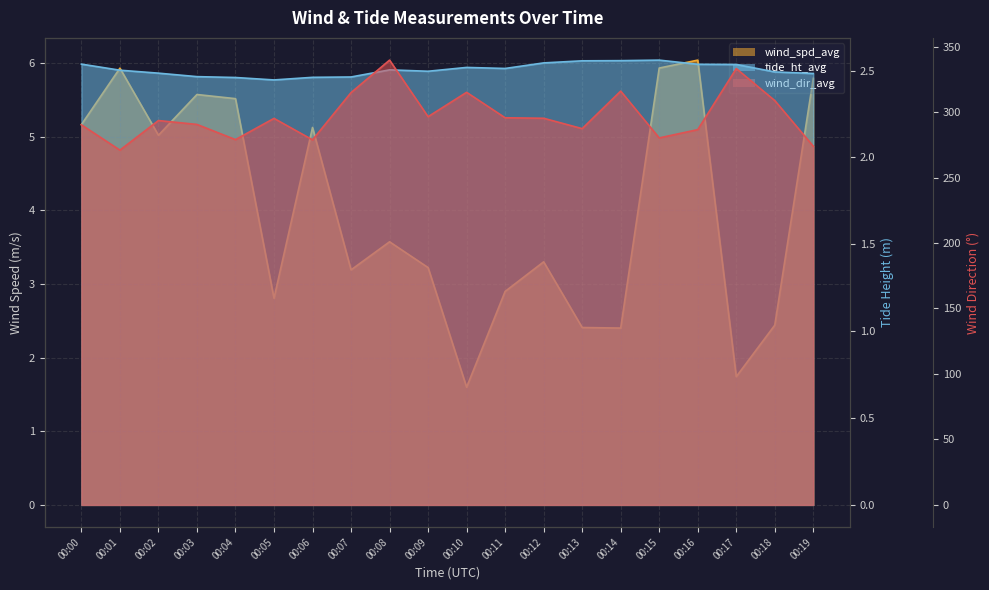

What is the spread (max minus min) of values at 00:06?

276.3